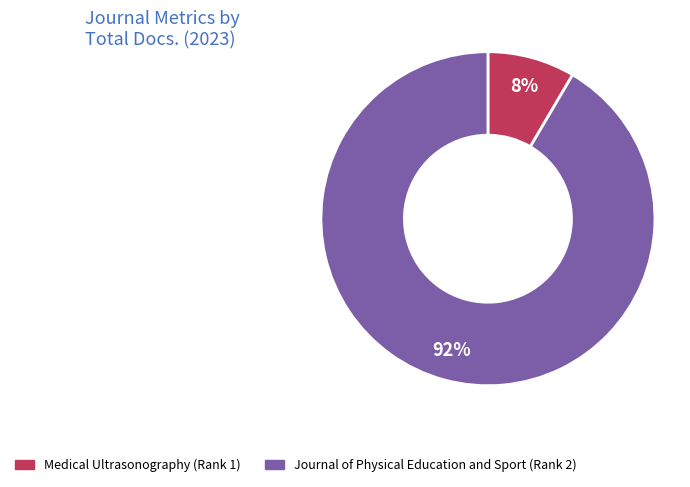

Which has a higher value, Journal of Physical Education and Sport (Rank 2) or Medical Ultrasonography (Rank 1)?

Journal of Physical Education and Sport (Rank 2)